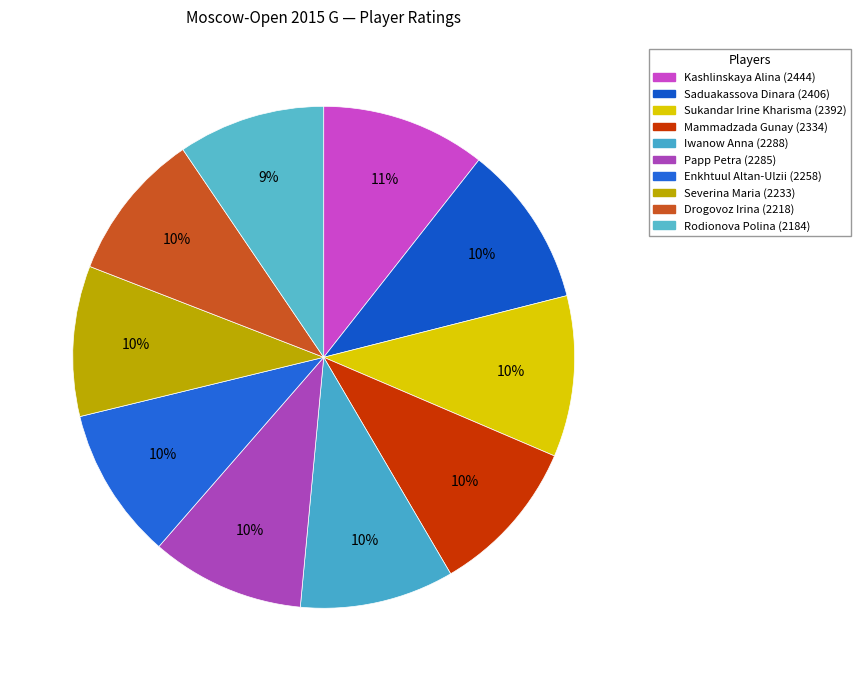

Which has a higher value, Iwanow Anna or Drogovoz Irina?

Iwanow Anna